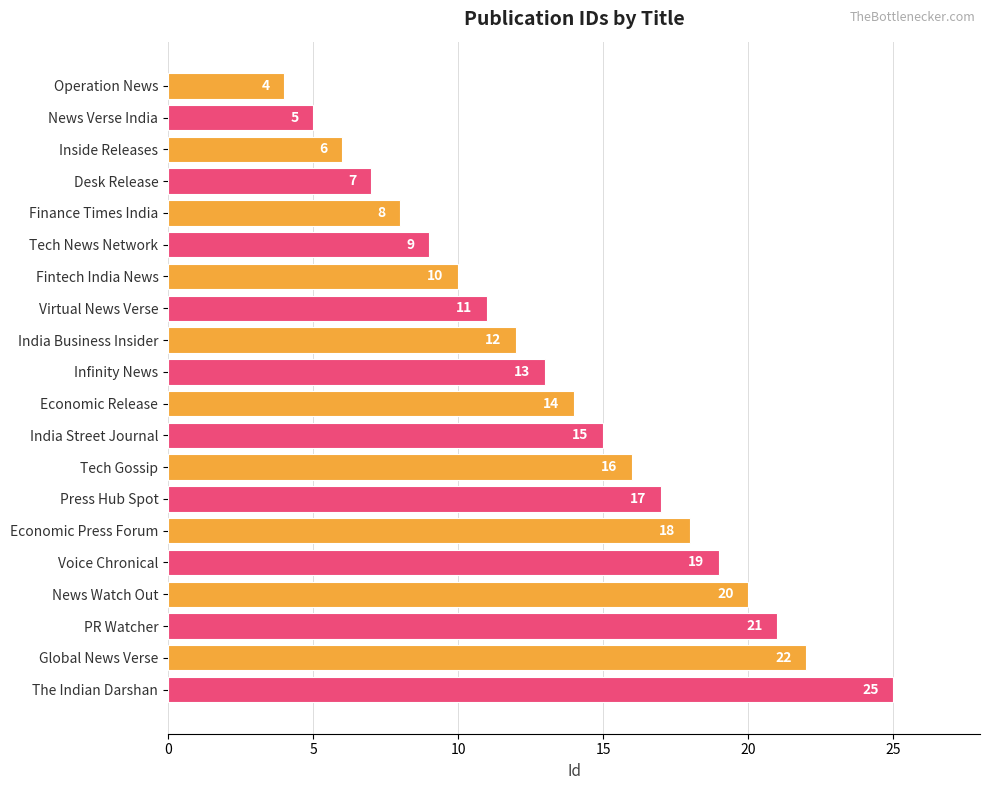

How many series are shown in this chart?

1